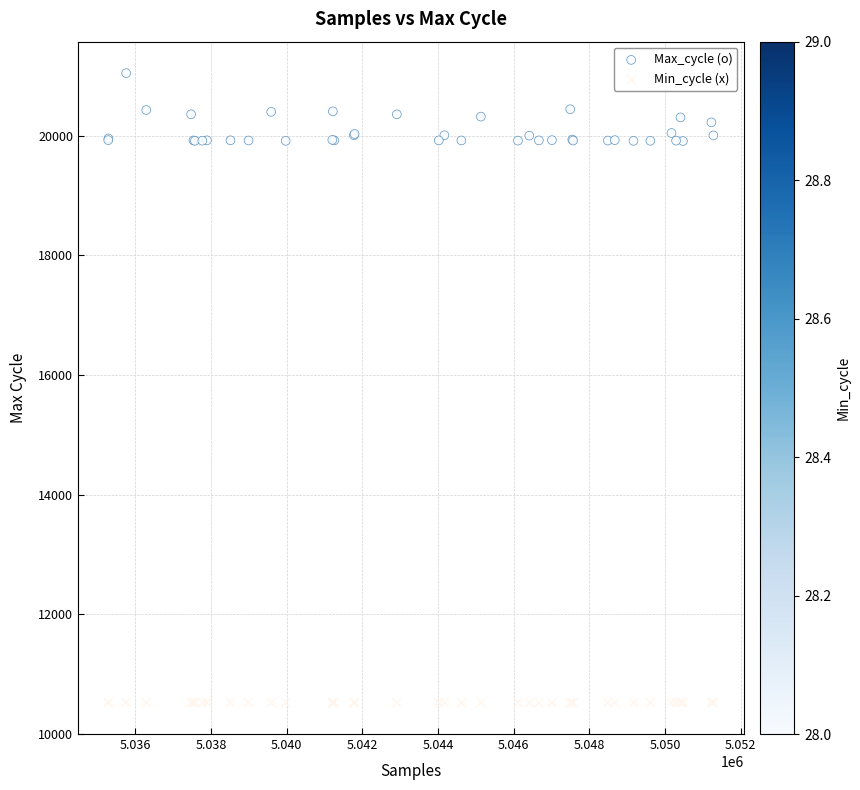

Which series reaches the minimum Y coordinate?

Min_cycle (x)